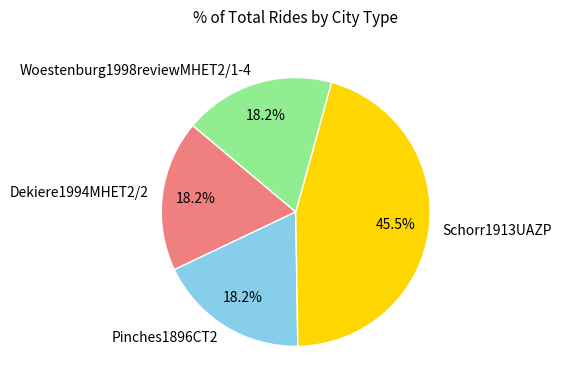

What portion of the pie excludes Schorr1913UAZP?

54.5%